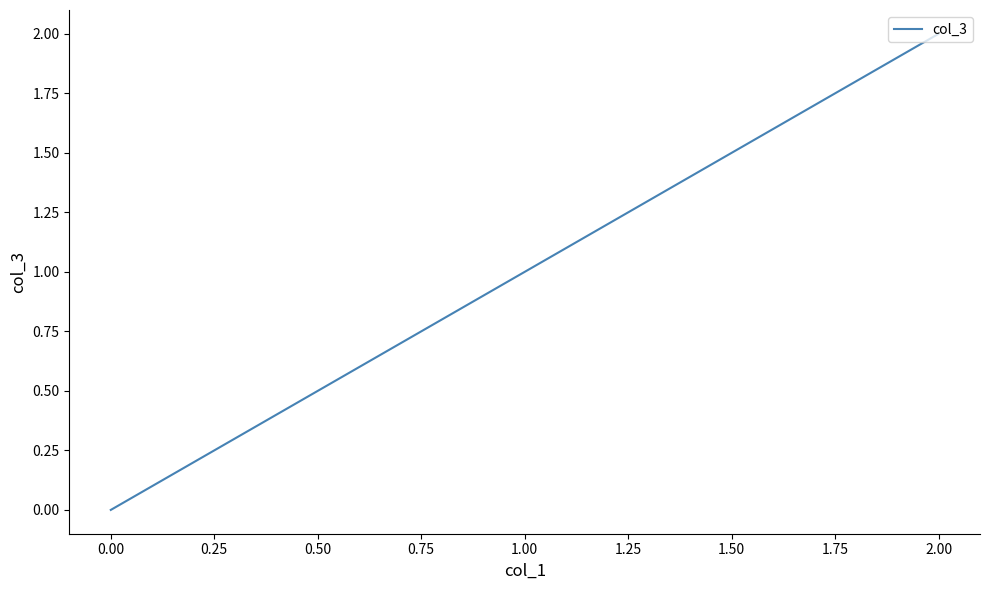

What is the ratio of the value at 1.00 to the value at 2.00?

0.5